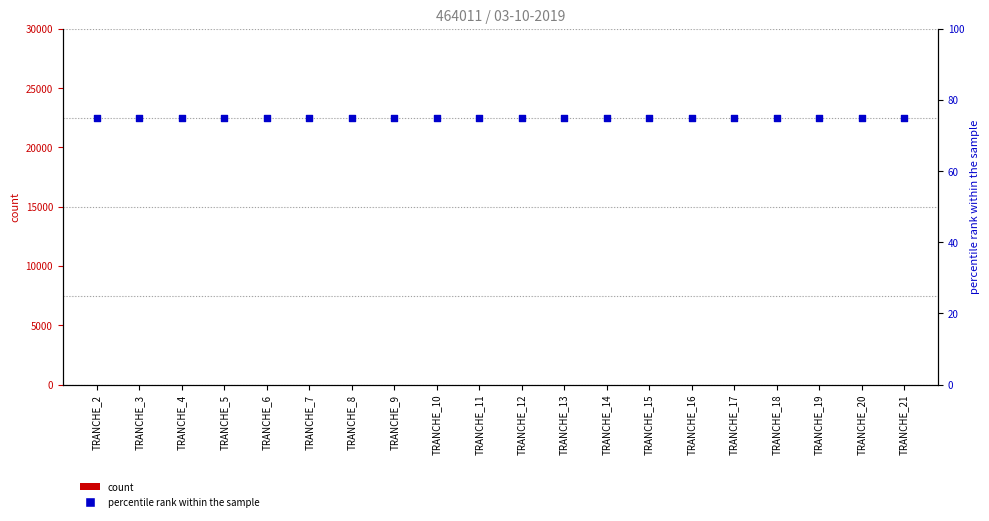

What is the total value across all series at TRANCHE_10?

75